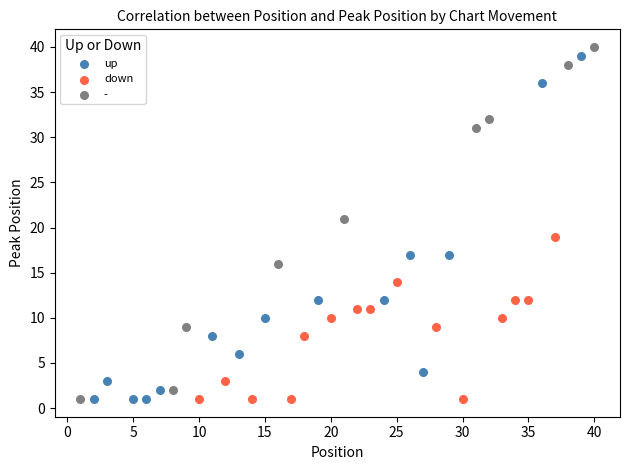

What are all the series names shown in the legend?

up, down, -